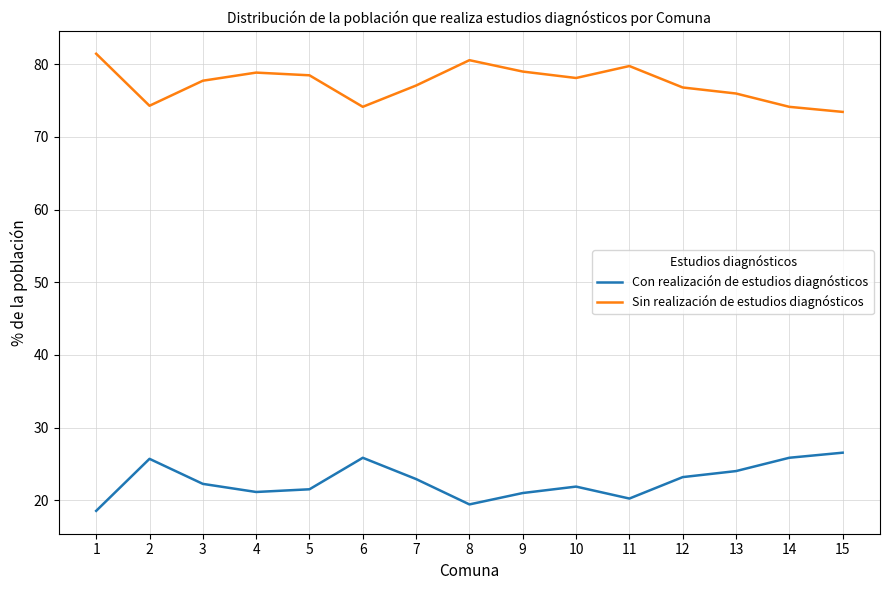

List the series in order of their peak value, lowest first.

Con realización de estudios diagnósticos, Sin realización de estudios diagnósticos